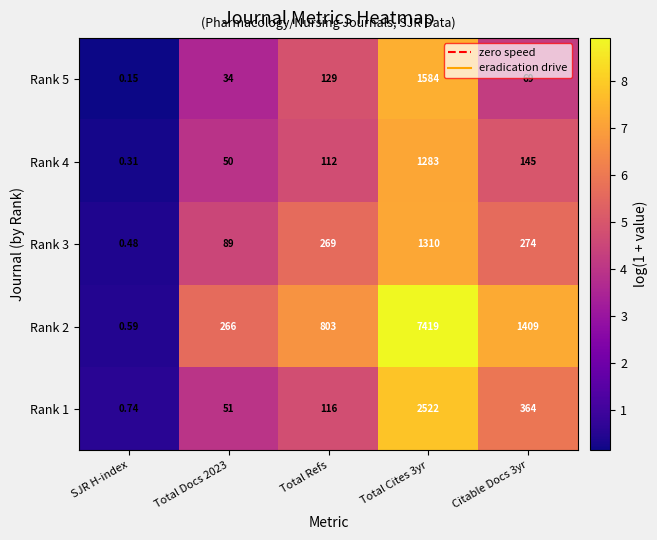

Count the number of data series in this chart.

5